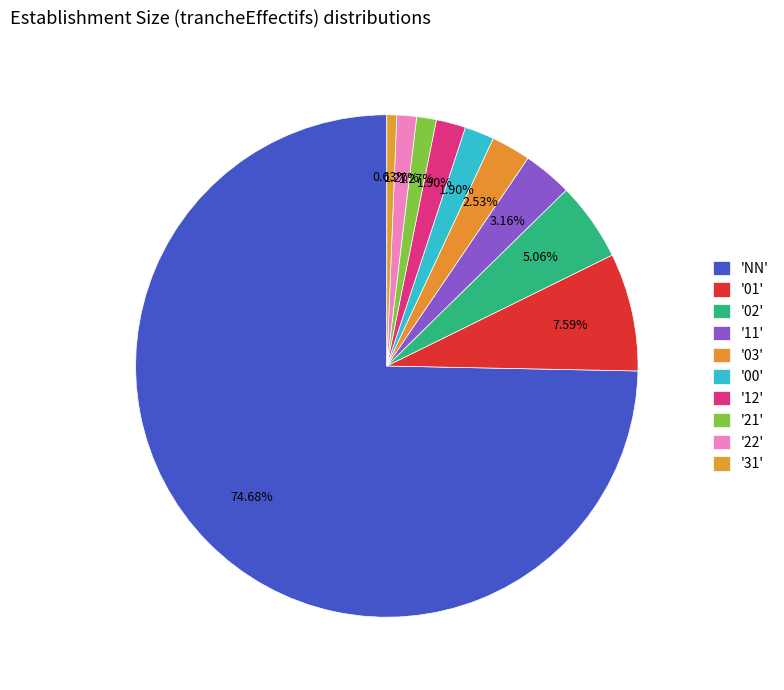

What is the largest slice in the pie chart?

NN